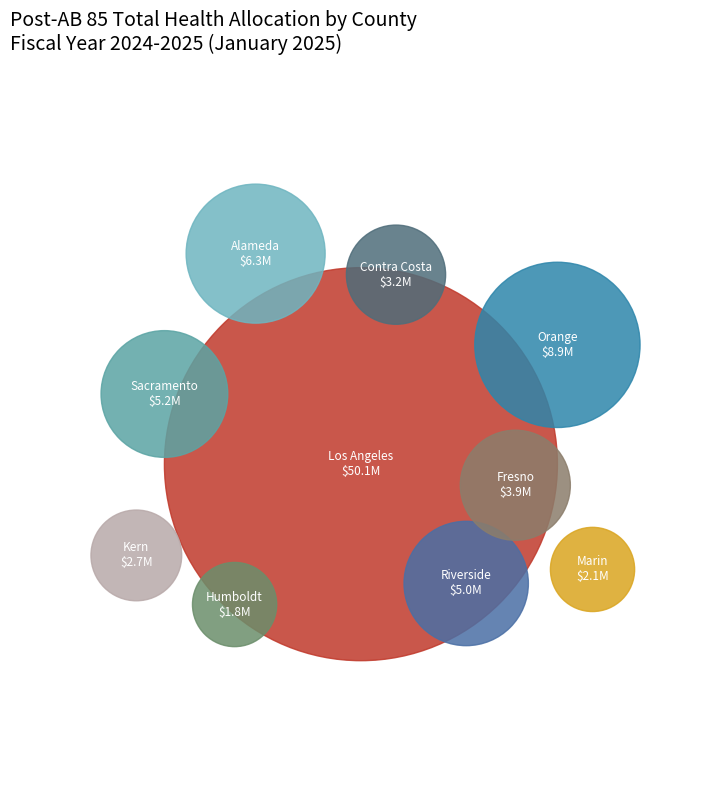

What is the largest slice in the pie chart?

Los Angeles County